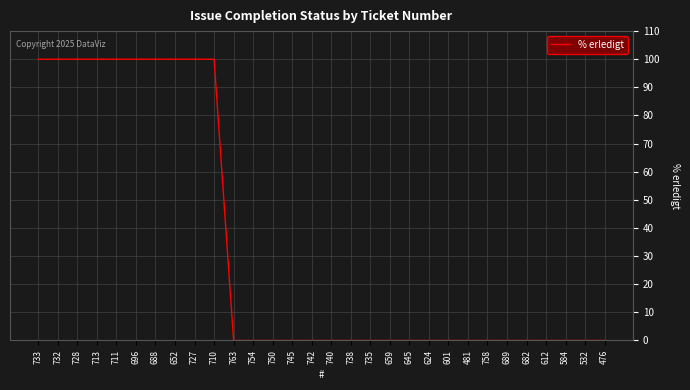

Count the values in the range 0 to 100.

30